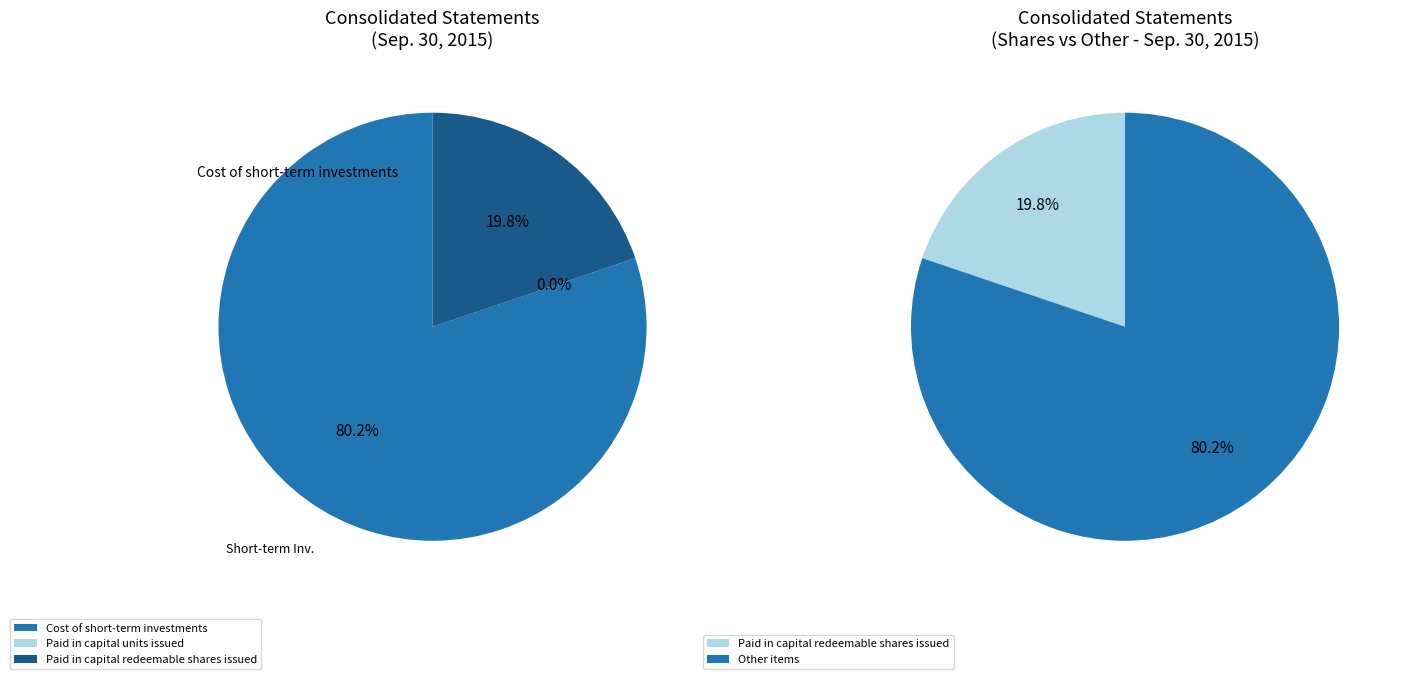

To the nearest percent, what is the difference between the Cost of short-term investments and Paid in capital units issued slice percentages?

80%